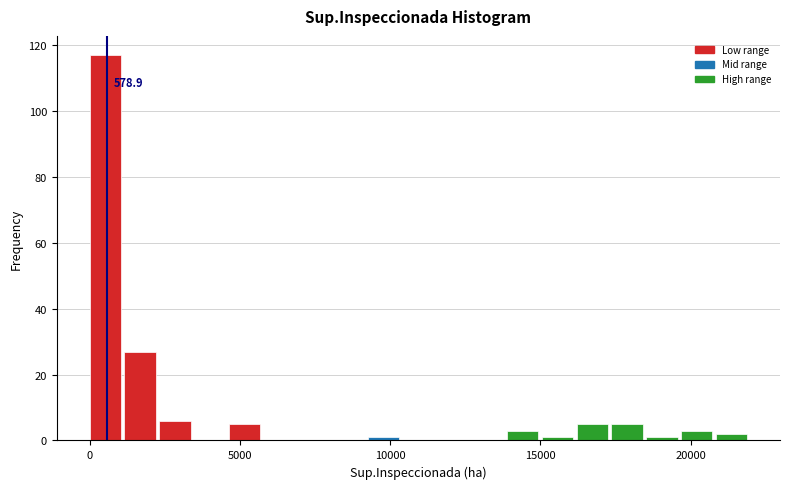

Around what value on the x-axis is the tallest bar? Give the approximate position of its centre, as read against the axis.

500